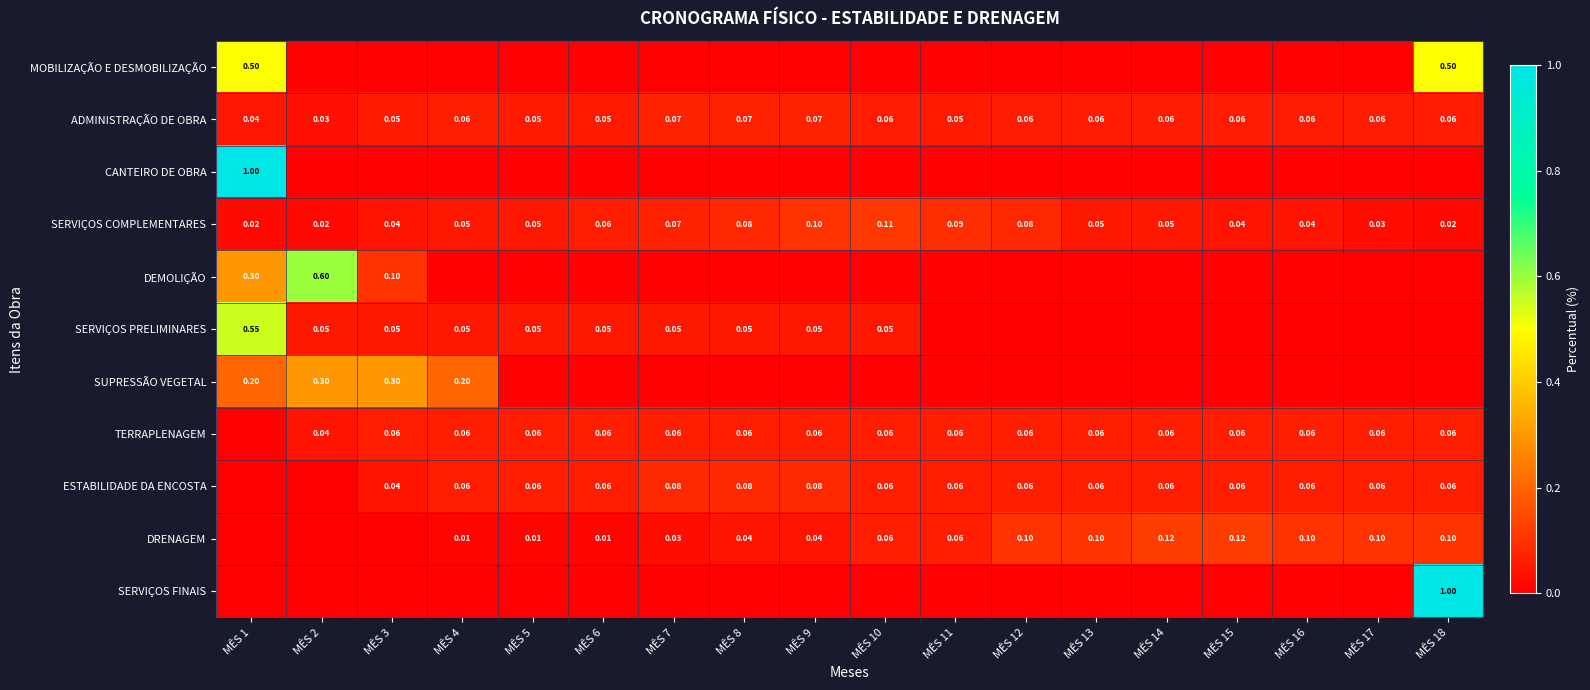

What is the difference between the maximum and minimum values in the CANTEIRO DE OBRA series?

1.0